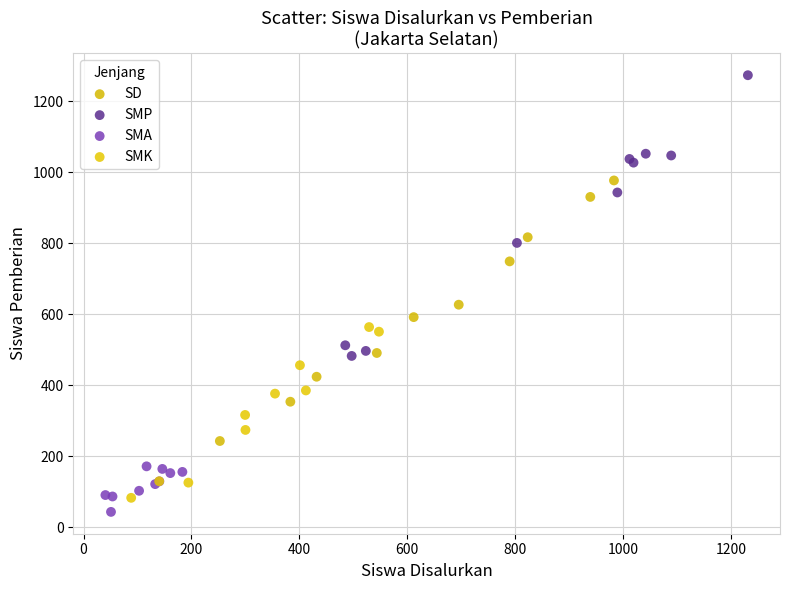

Which series has the widest spread of Y values?

SMP